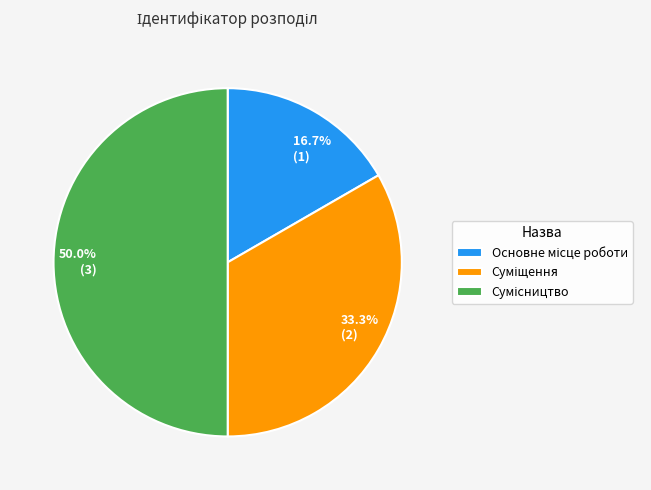

Between 16.7% (1) and 33.3% (2), which is larger?

33.3% (2)